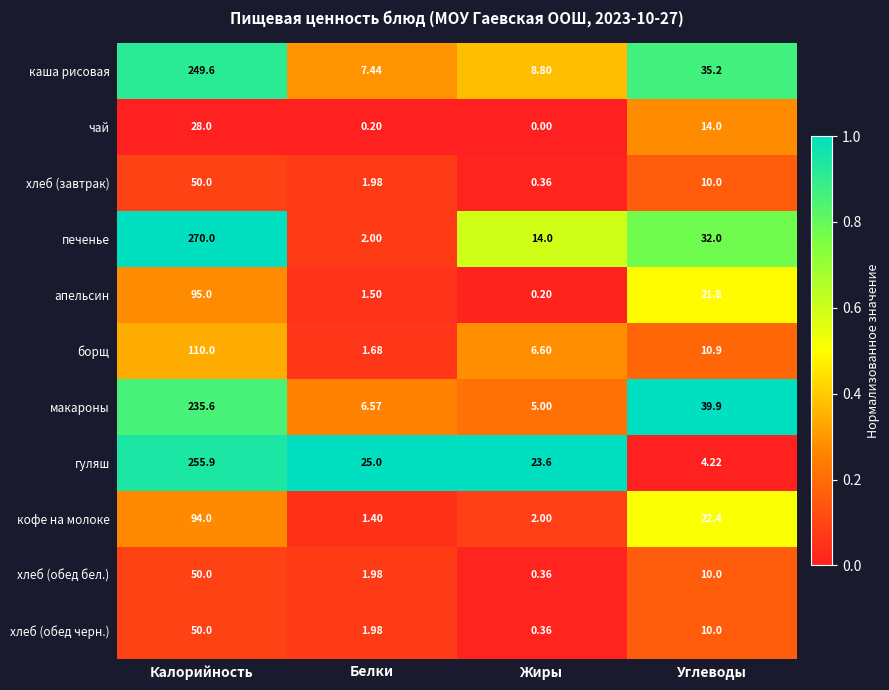

Which series changed the most between Белки and Углеводы?

макароны